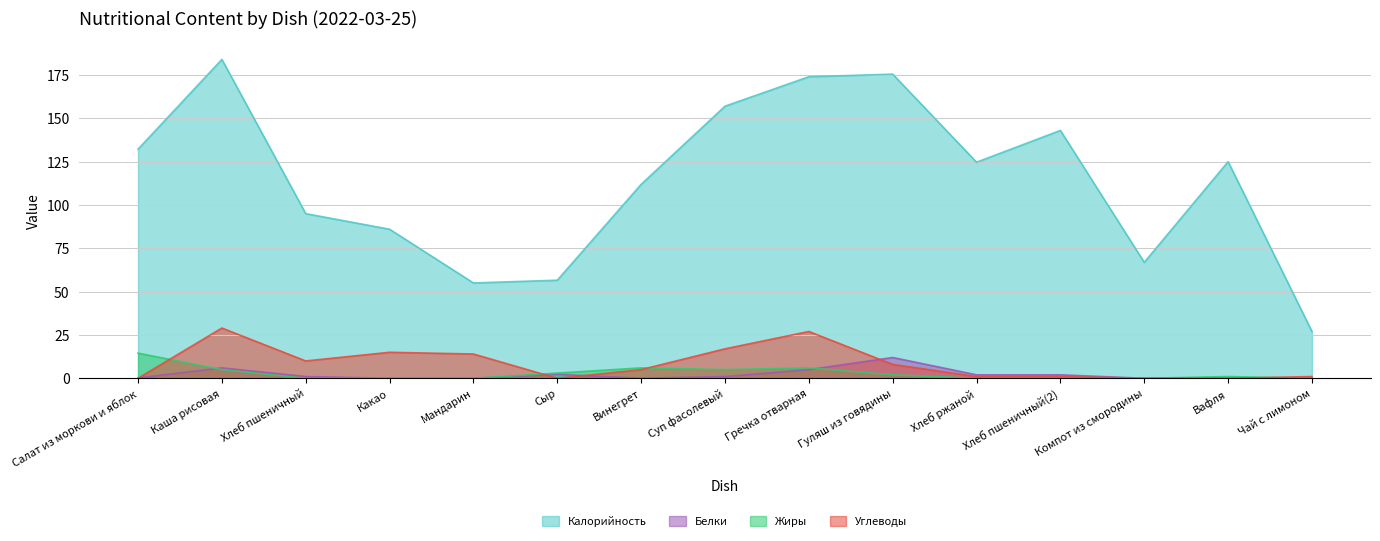

Reading right to left, what are all the values shown in this chart?

Калорийность: Чай с лимоном=27.0	Вафля=125.0	Компот из смородины=66.9	Хлеб пшеничный(2)=143.0	Хлеб ржаной=124.7	Гуляш из говядины=175.5	Гречка отварная=174.0	Суп фасолевый=157.0	Винегрет=111.9	Сыр=56.6	Мандарин=55.0	Какао=86.0	Хлеб пшеничный=95.0	Каша рисовая=184.0	Салат из моркови и яблок=132.2
Белки: Чай с лимоном=0.0	Вафля=0.0	Компот из смородины=0.0	Хлеб пшеничный(2)=2.0	Хлеб ржаной=2.0	Гуляш из говядины=12.0	Гречка отварная=5.0	Суп фасолевый=1.0	Винегрет=0.0	Сыр=2.3	Мандарин=0.0	Какао=0.0	Хлеб пшеничный=1.0	Каша рисовая=6.0	Салат из моркови и яблок=0.2
Жиры: Чай с лимоном=0.0	Вафля=1.0	Компот из смородины=0.0	Хлеб пшеничный(2)=0.0	Хлеб ржаной=0.0	Гуляш из говядины=2.0	Гречка отварная=6.0	Суп фасолевый=5.0	Винегрет=6.0	Сыр=3.0	Мандарин=0.0	Какао=0.0	Хлеб пшеничный=0.0	Каша рисовая=5.0	Салат из моркови и яблок=14.5
Углеводы: Чай с лимоном=1.0	Вафля=0.0	Компот из смородины=0.0	Хлеб пшеничный(2)=1.0	Хлеб ржаной=1.0	Гуляш из говядины=8.0	Гречка отварная=27.0	Суп фасолевый=17.0	Винегрет=5.0	Сыр=0.0	Мандарин=14.0	Какао=15.0	Хлеб пшеничный=10.0	Каша рисовая=29.0	Салат из моркови и яблок=0.0